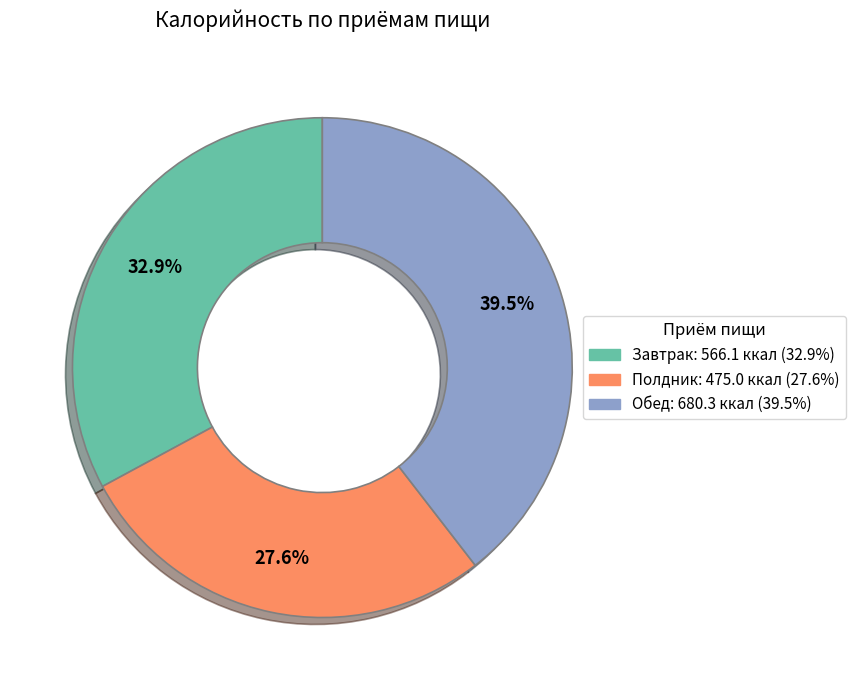

The Завтрак slice represents 33% of the pie. True or false?

True